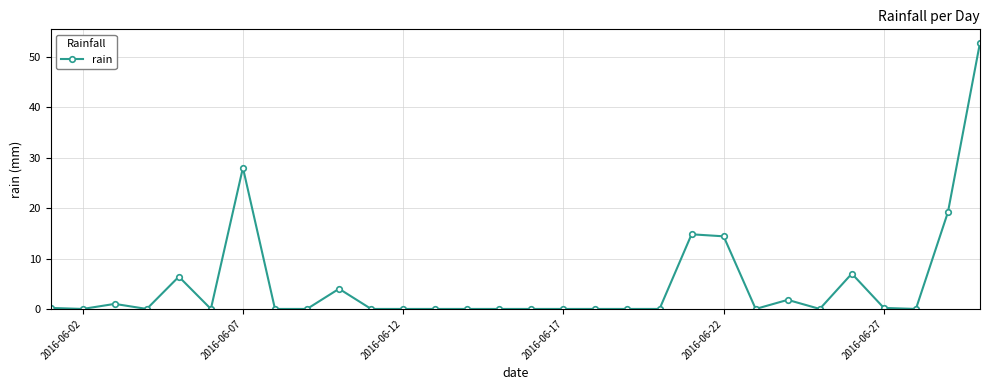

How many series are shown in this chart?

1